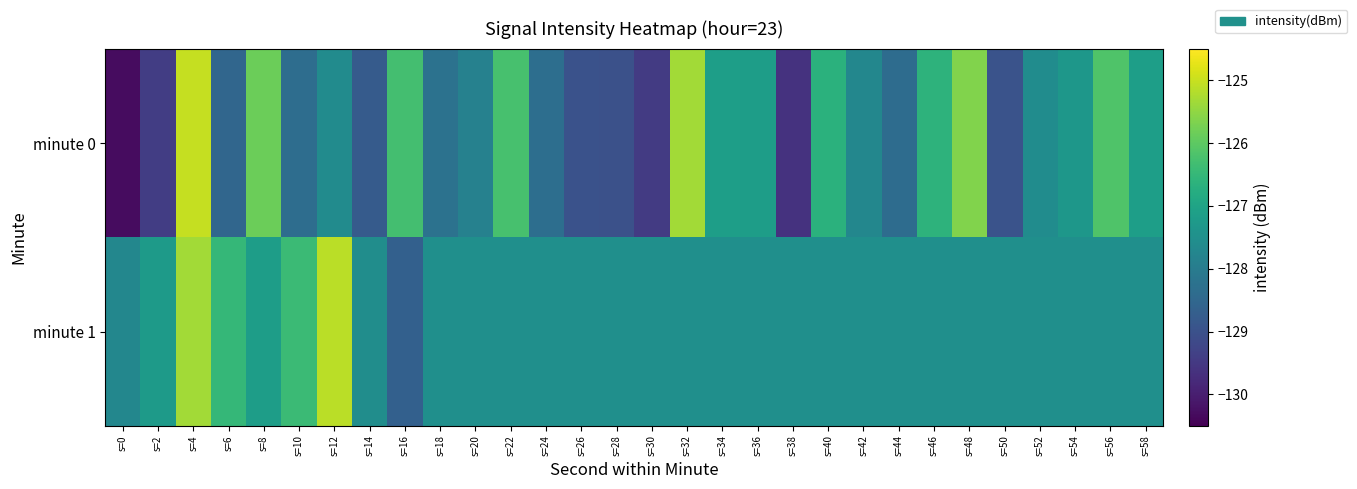

List the series in order of their peak value, lowest first.

minute 1, minute 0